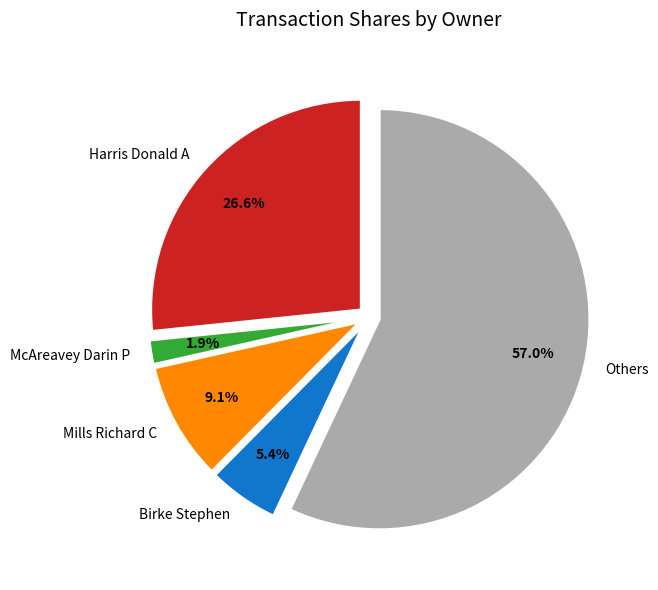

Which slice is the largest?

Others